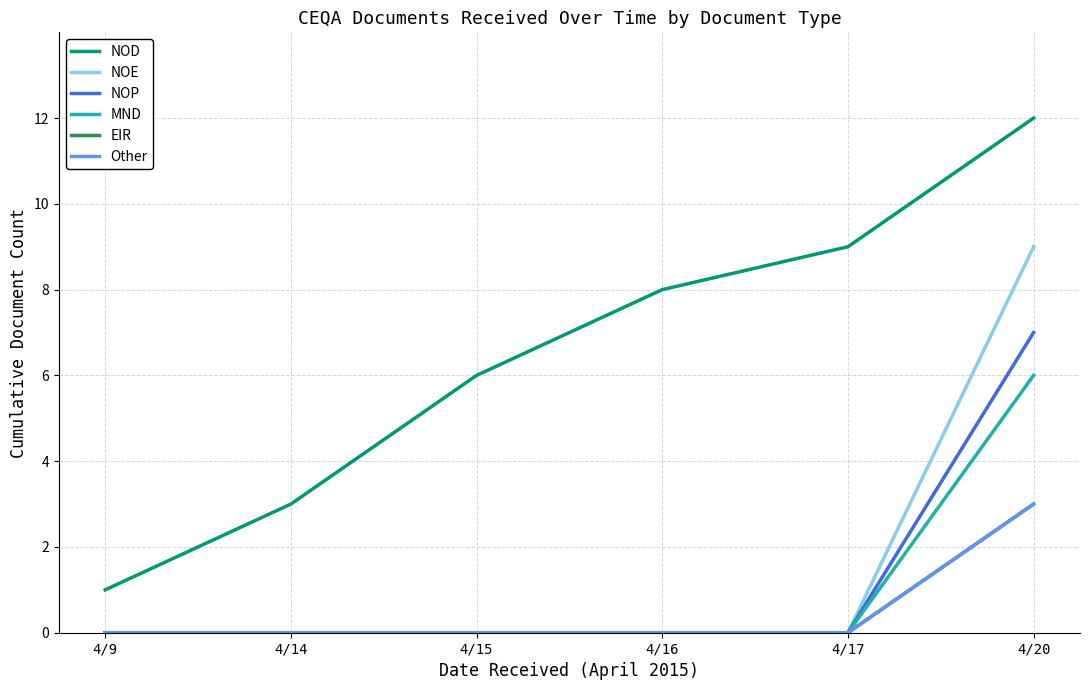

What is the highest value of the MND series?

6